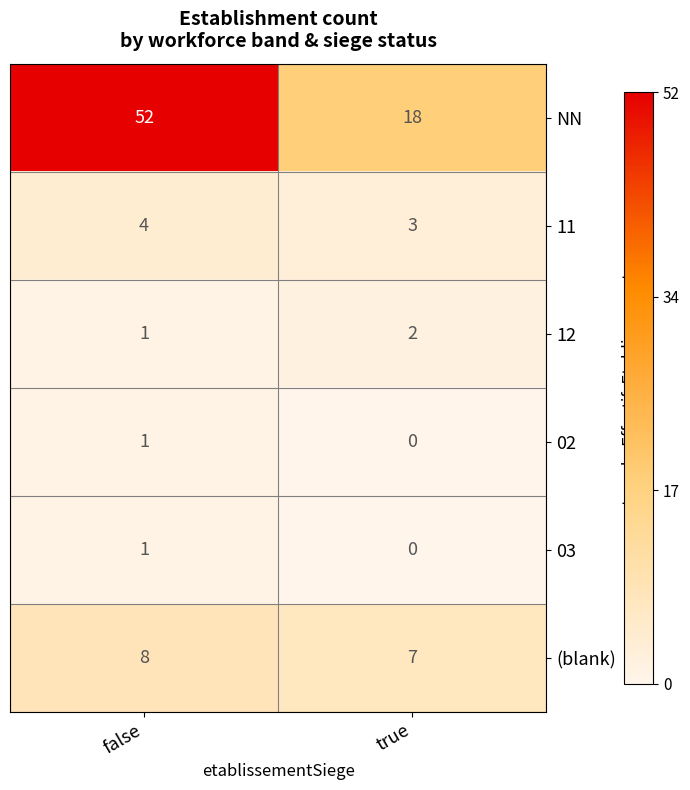

At how many categories does at least one series exceed 45?

1